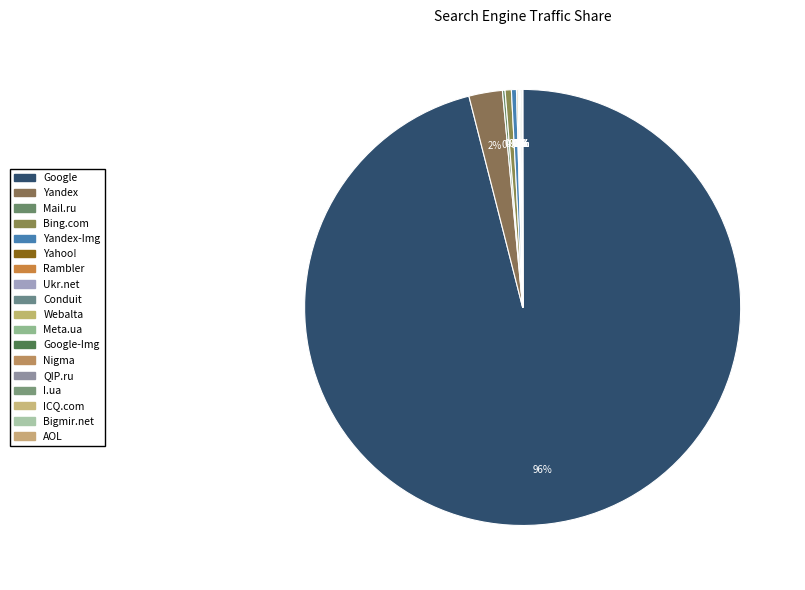

How many slices are in this pie chart?

18